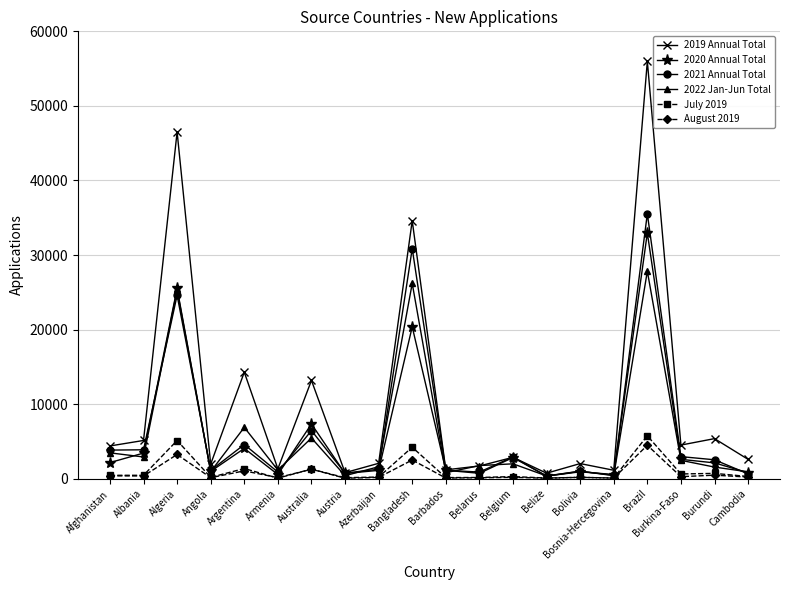

Where is 2019 Annual Total nearest to the value 28362?

Bangladesh